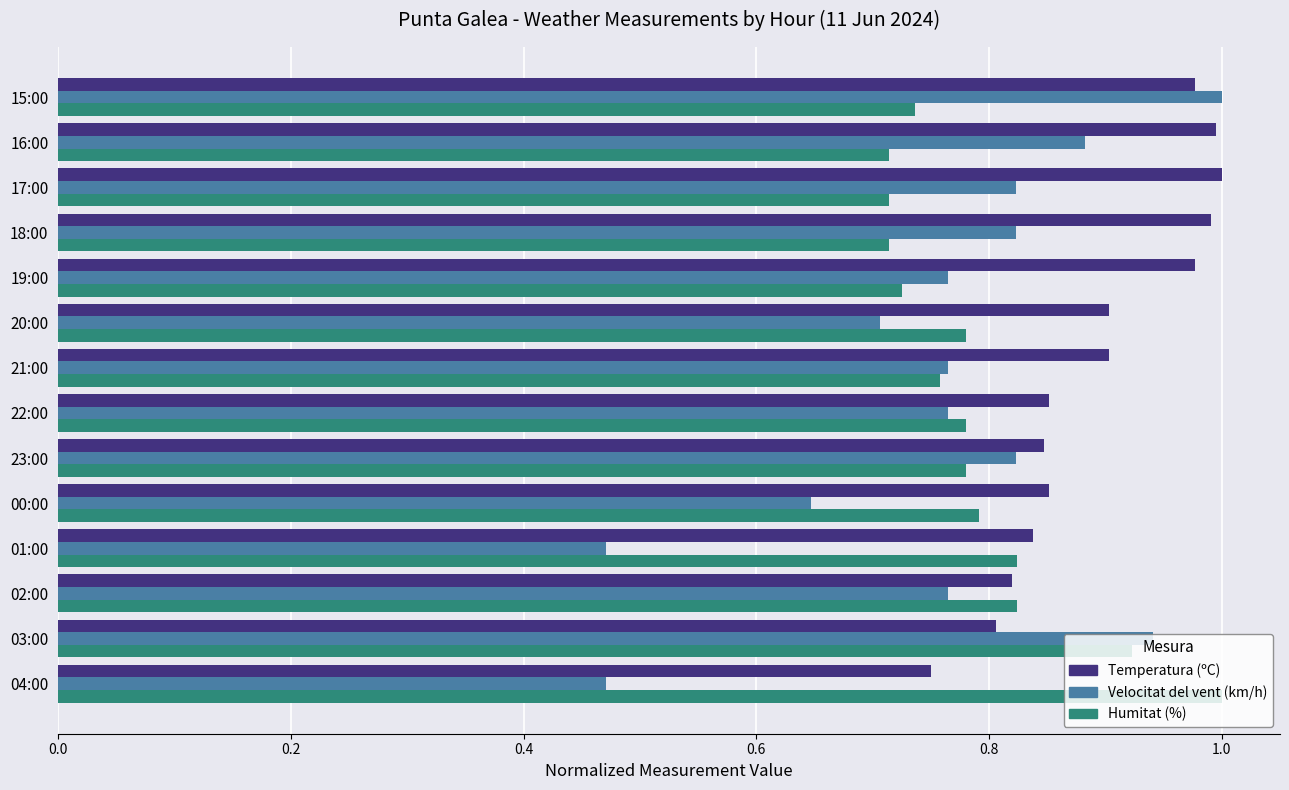

What is the total value across all series at 19:00?

2.5